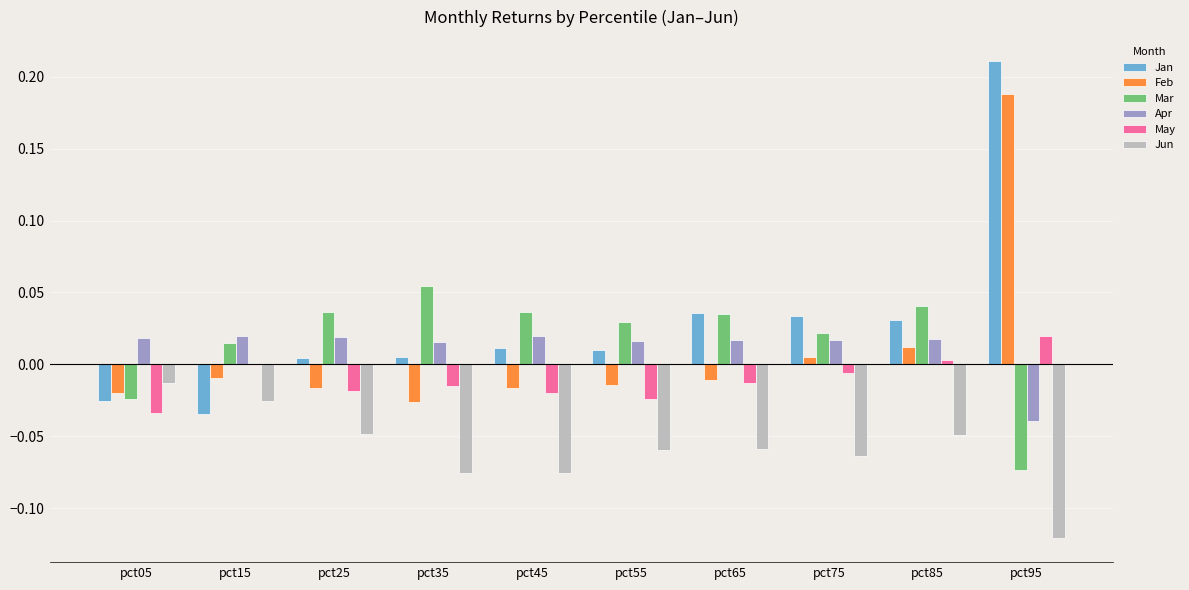

At which label does May reach its peak?

pct95